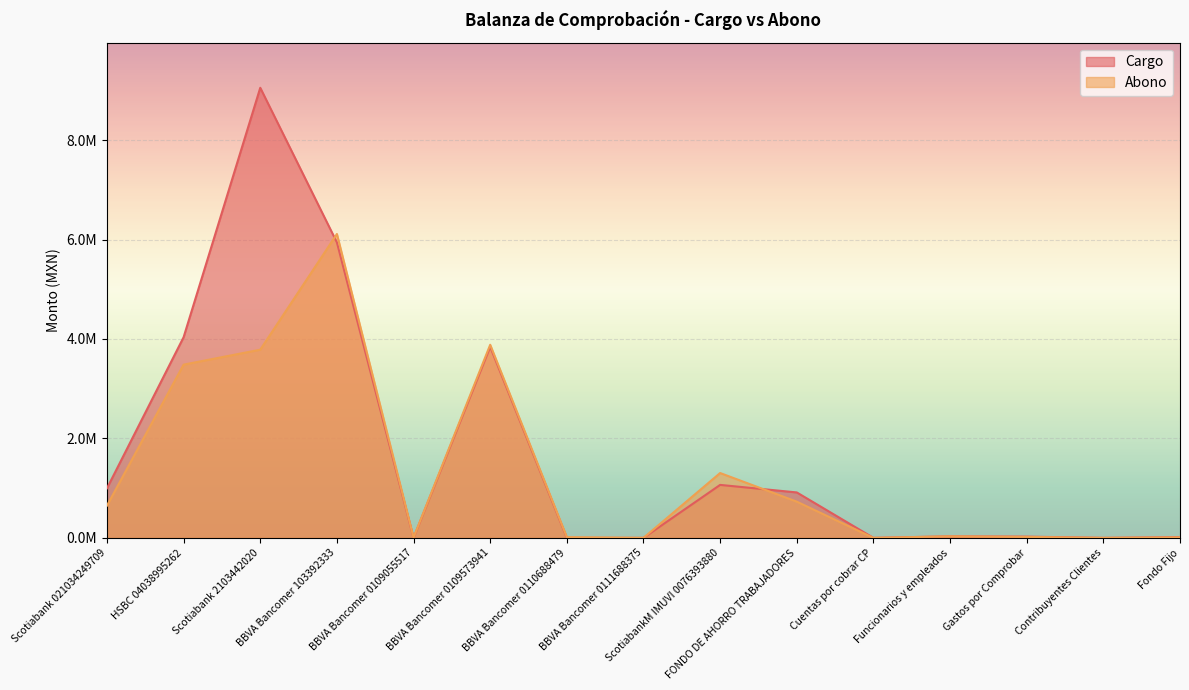

Which series has the largest range (max minus min)?

Cargo